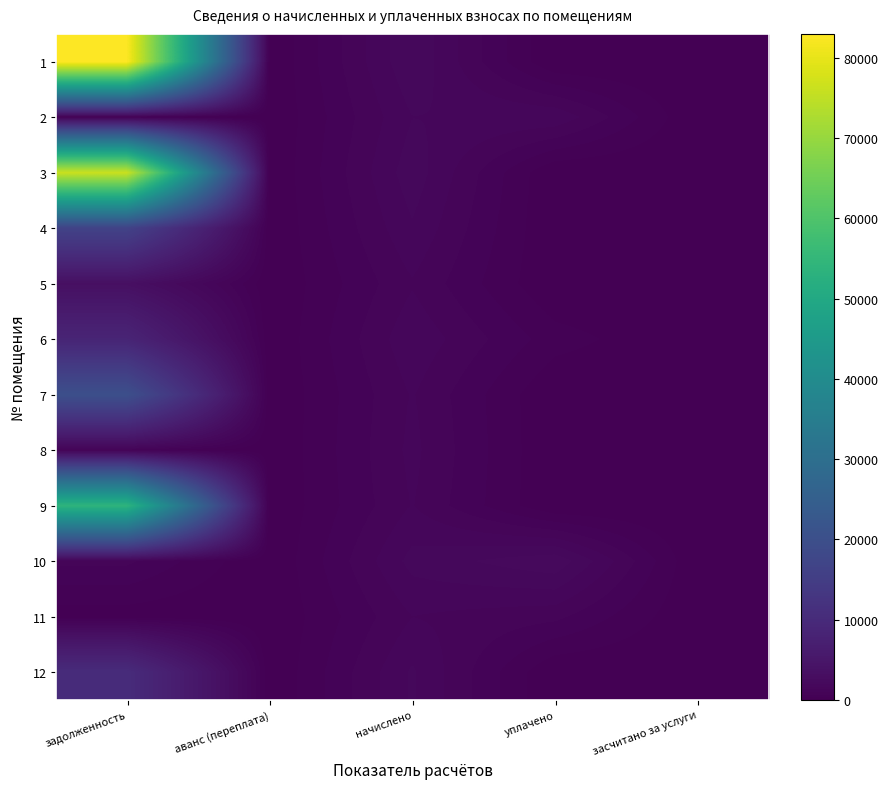

Reading left to right, transcribe all the data shown in this chart.

1: задолженность=82979.3	аванс (переплата)=0.0	начислено=1914.1	уплачено=0.0	засчитано за услуги=0.0
2: задолженность=487.3	аванс (переплата)=0.0	начислено=1617.3	уплачено=1565.5	засчитано за услуги=0.0
3: задолженность=76334.1	аванс (переплата)=0.0	начислено=1824.6	уплачено=0.0	засчитано за услуги=0.0
4: задолженность=16474.6	аванс (переплата)=0.0	начислено=1582.2	уплачено=0.0	засчитано за услуги=0.0
5: задолженность=3415.5	аванс (переплата)=0.0	начислено=1264.1	уплачено=0.0	засчитано за услуги=0.0
6: задолженность=8517.7	аванс (переплата)=0.0	начислено=1550.8	уплачено=471.4	засчитано за услуги=0.0
7: задолженность=20132.8	аванс (переплата)=0.0	начислено=1325.5	уплачено=0.0	засчитано за услуги=0.0
8: задолженность=863.6	аванс (переплата)=0.0	начислено=1390.6	уплачено=0.0	засчитано за услуги=0.0
9: задолженность=53766.2	аванс (переплата)=0.0	начислено=1315.3	уплачено=0.0	засчитано за услуги=0.0
10: задолженность=1048.6	аванс (переплата)=0.0	начислено=1740.1	уплачено=2208.6	засчитано за услуги=0.0
11: задолженность=132.8	аванс (переплата)=0.0	начислено=1294.9	уплачено=1064.2	засчитано за услуги=0.0
12: задолженность=10357.5	аванс (переплата)=0.0	начислено=1671.0	уплачено=0.0	засчитано за услуги=0.0